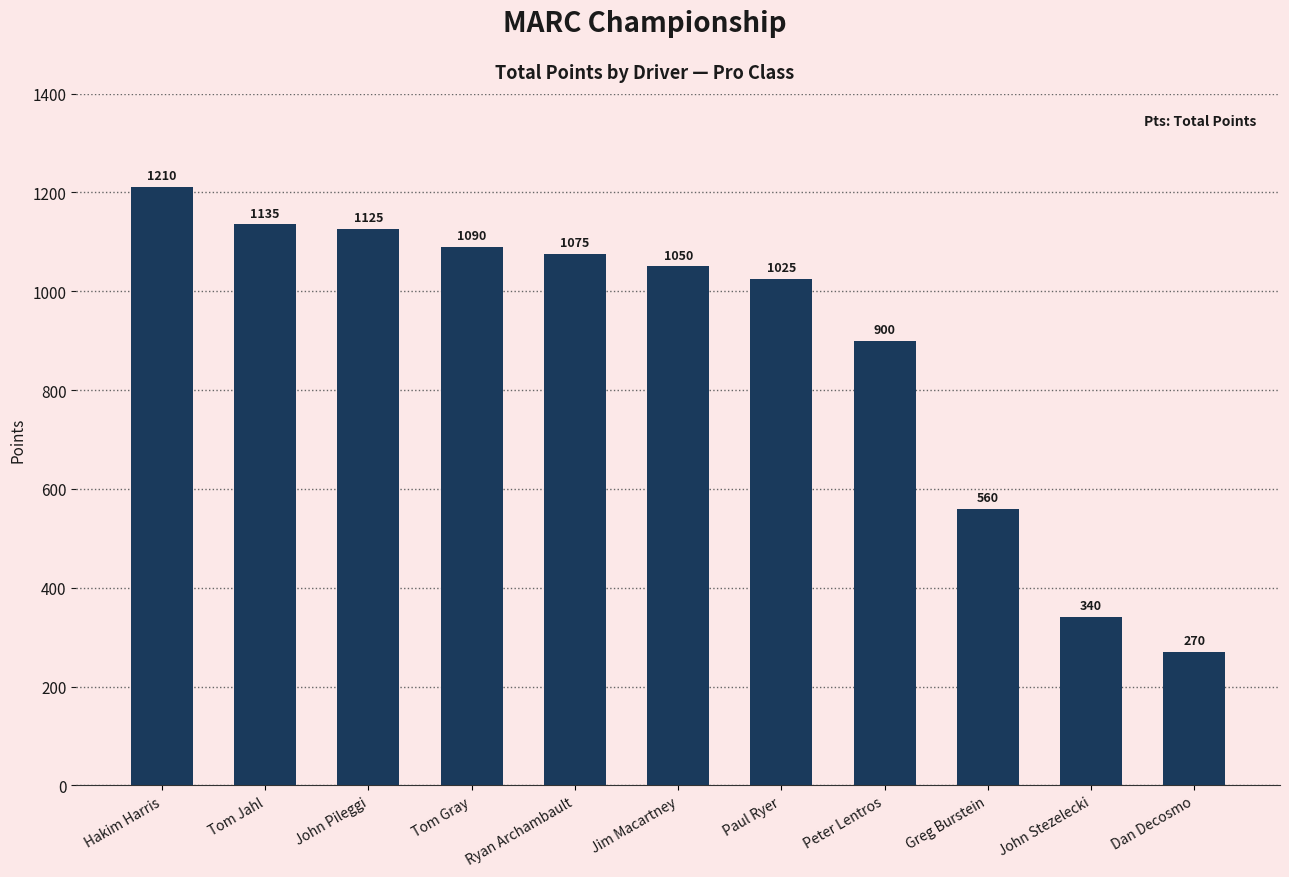

Rank the categories by value from highest to lowest.

Hakim Harris, Tom Jahl, John Pileggi, Tom Gray, Ryan Archambault, Jim Macartney, Paul Ryer, Peter Lentros, Greg Burstein, John Stezelecki, Dan Decosmo